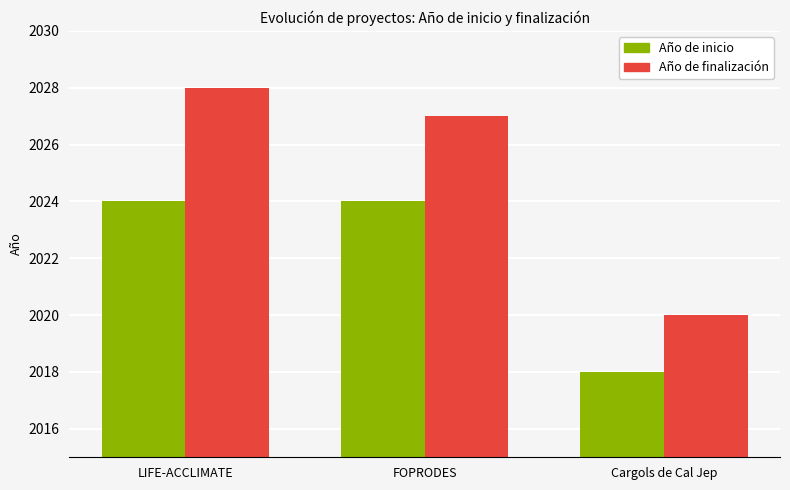

At FOPRODES, list the series in order from largest to smallest.

Año de finalización, Año de inicio